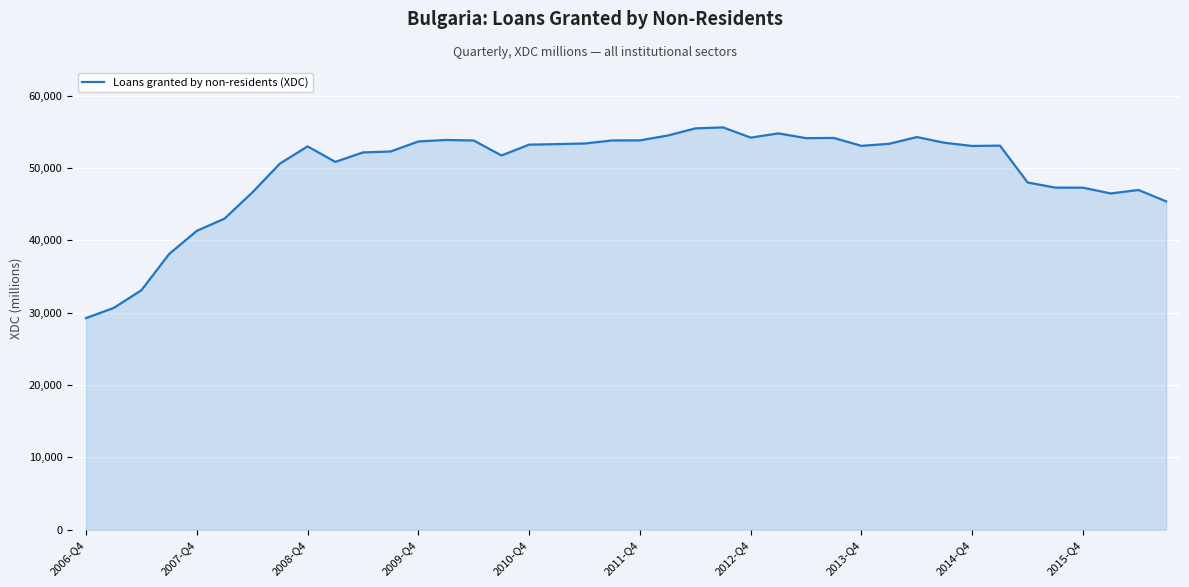

What is the difference between the maximum and minimum values?

26366